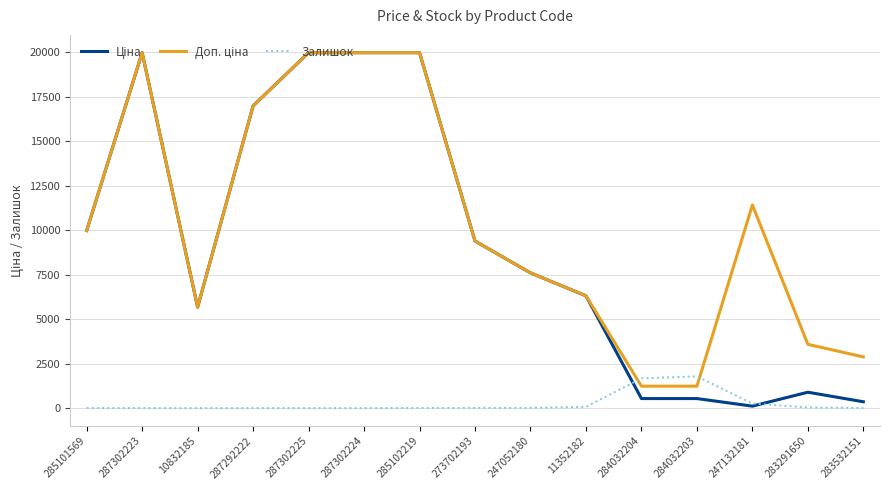

How many lines are shown in the chart?

3